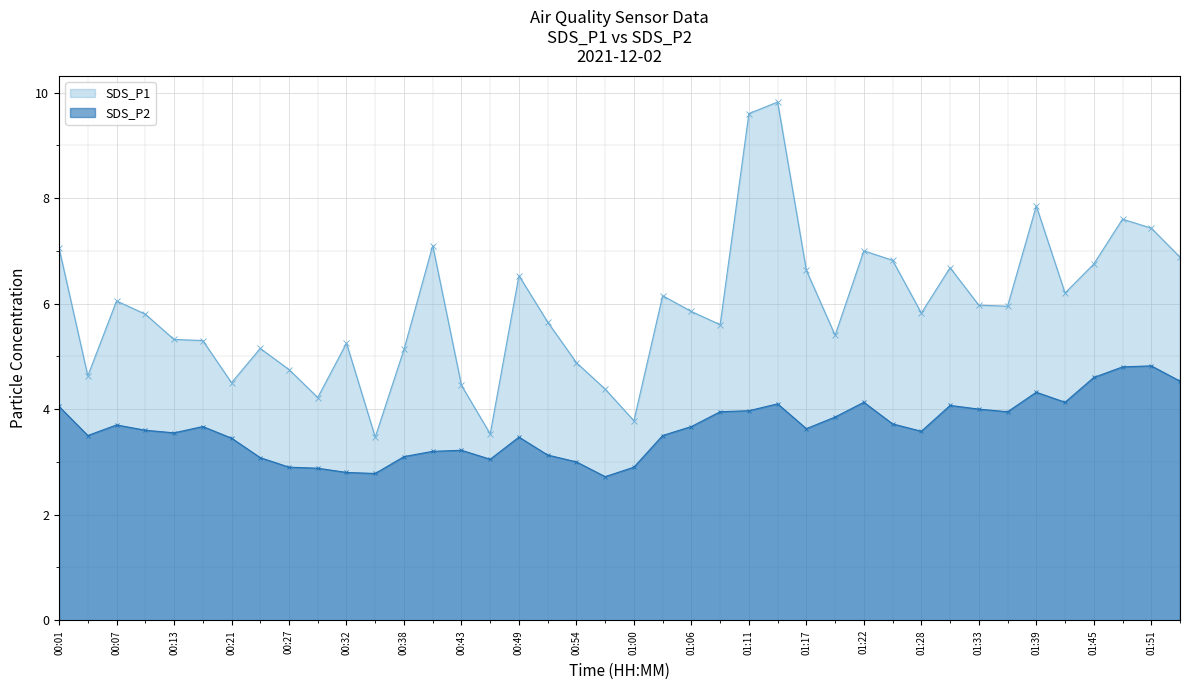

List the labels in order of SDS_P2 value, largest first.

01:51, 01:48, 01:45, 01:53, 01:39, 01:22, 01:42, 01:14, 01:31, 00:01, 01:33, 01:11, 01:08, 01:36, 01:19, 01:25, 00:07, 00:15, 01:06, 01:17, 00:10, 01:28, 00:13, 00:04, 01:03, 00:49, 00:21, 00:43, 00:41, 00:52, 00:38, 00:24, 00:46, 00:54, 00:27, 01:00, 00:29, 00:32, 00:35, 00:57